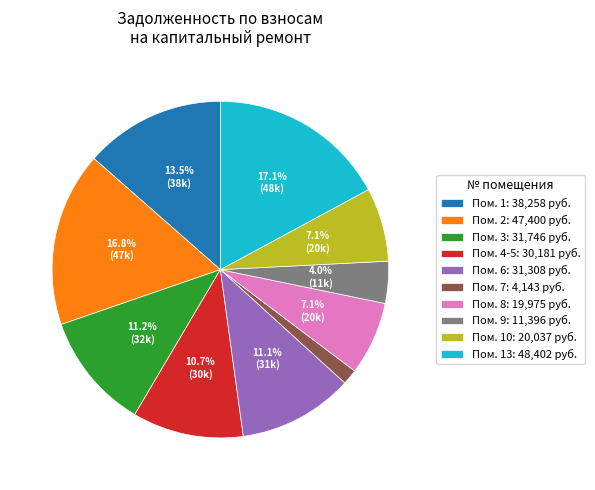

Which category has the smallest portion of the pie?

Пом. 7: 4,143 руб.